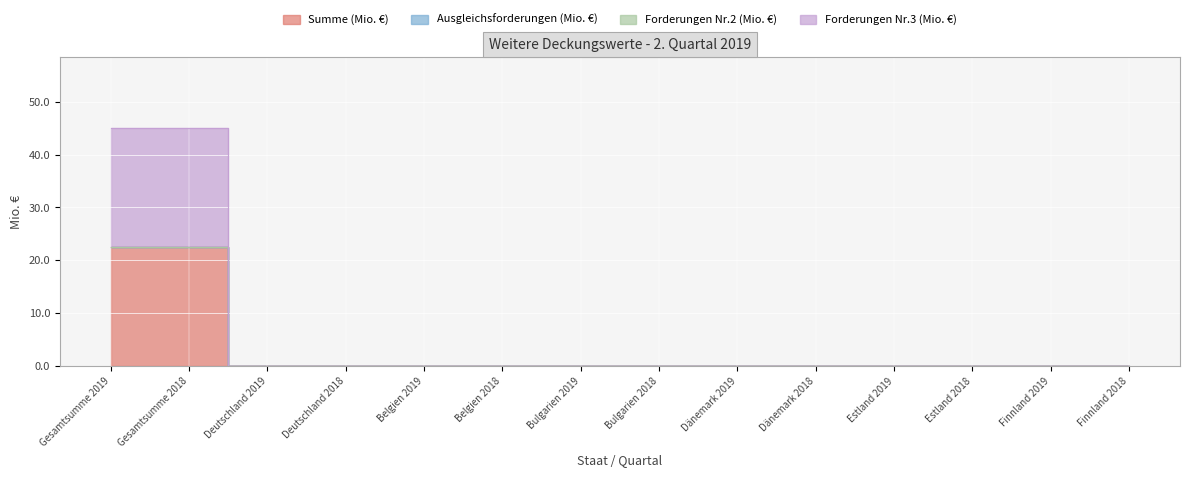

Is the value of Summe (Mio. €) at Bulgarien 2019 greater than the value of Forderungen Nr.3 (Mio. €) at Estland 2019?

No